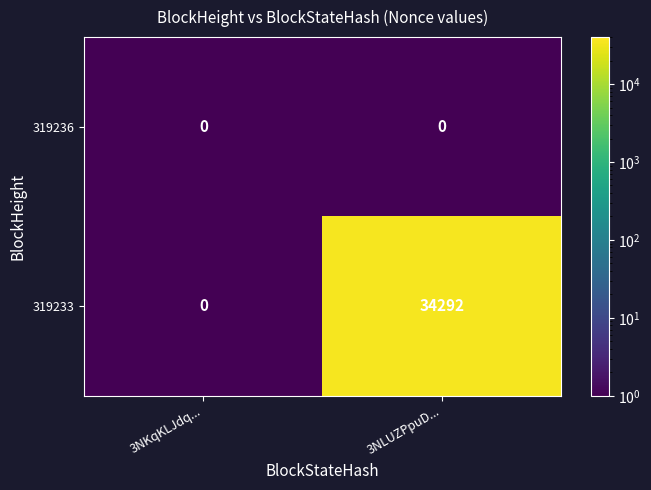

What is the greatest value displayed?

34292